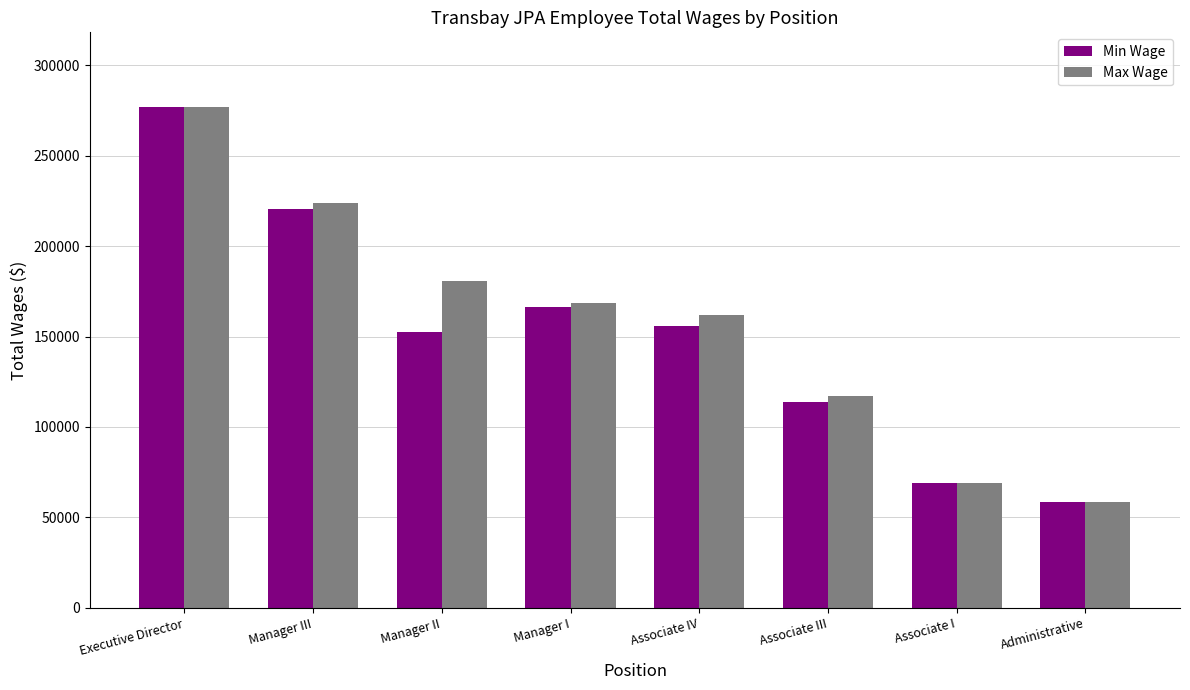

Reading left to right, extract all data points from this chart.

Min Wage: 276801	220555	152508	166311	155700	113915	68957	58582
Max Wage: 276801	224152	180837	168358	162195	116941	68957	58582